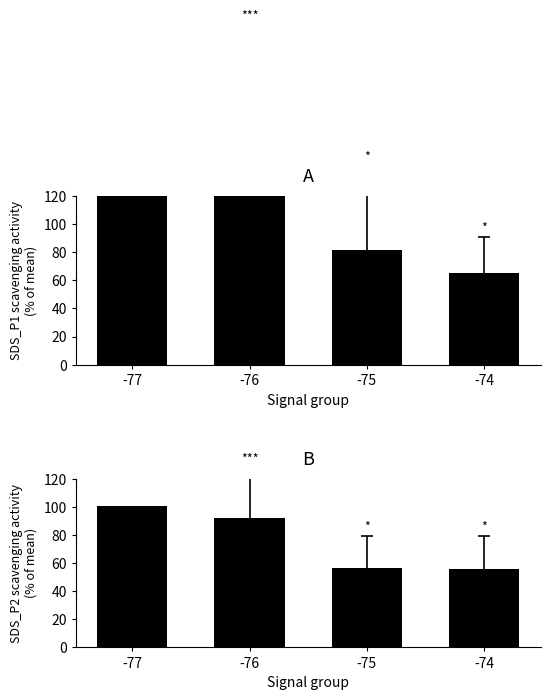

List the labels in order of SDS_P1 value, smallest first.

-74, -75, -76, -77